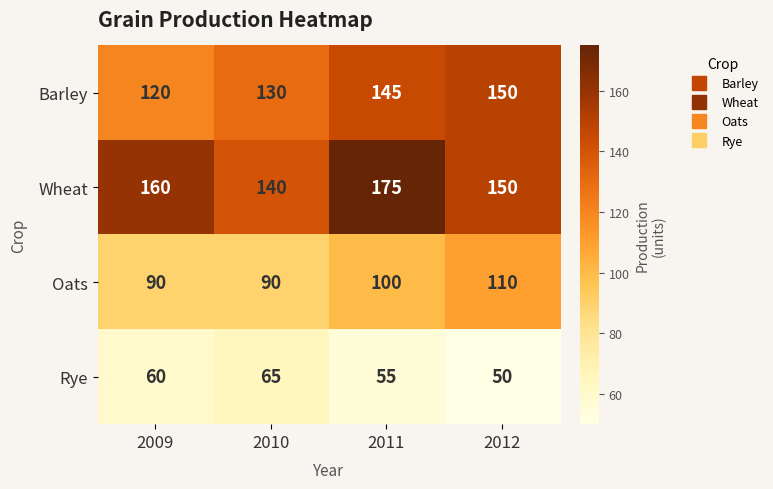

Which series changed the most between 2010 and 2011?

Wheat